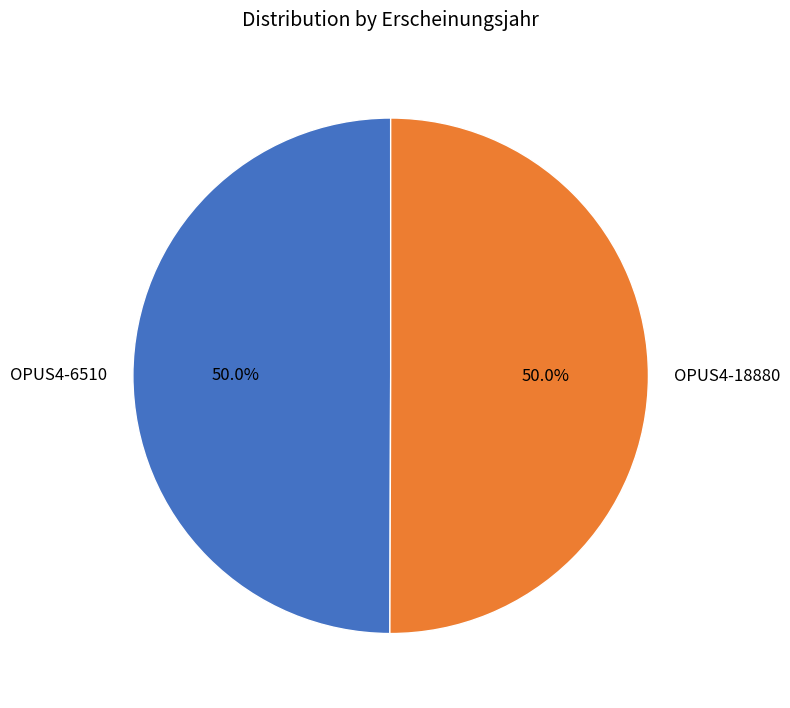

Approximately how many times larger is the value at OPUS4-18880 compared to OPUS4-6510?

1.0